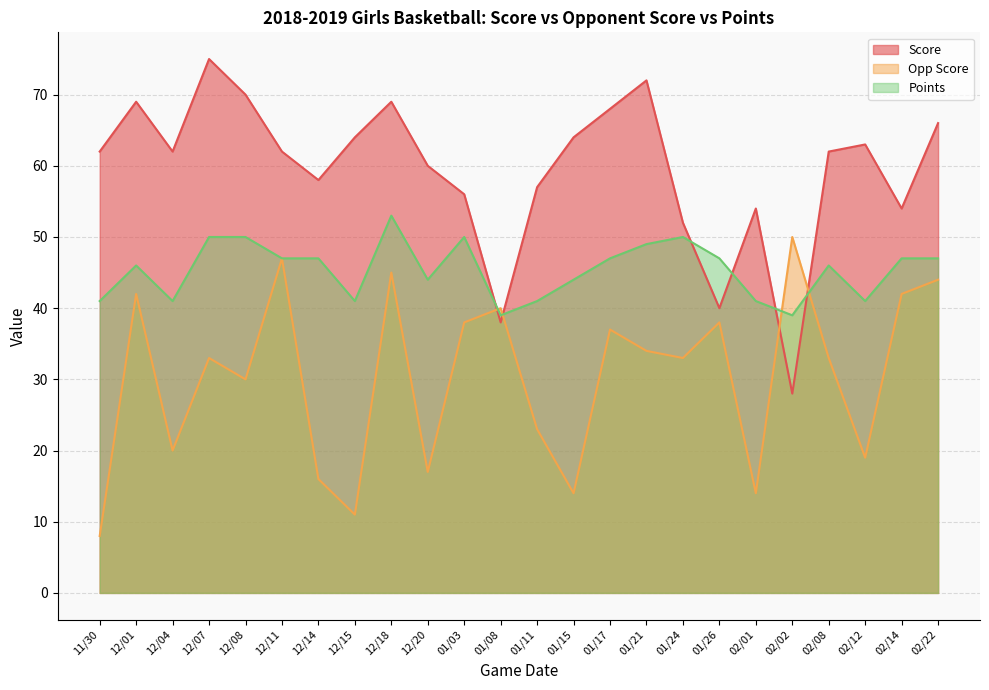

How many data points in Score are above 62?

10